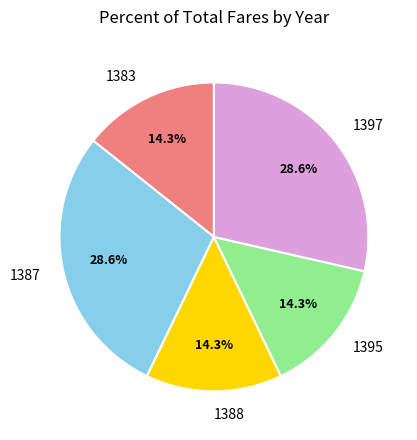

Approximately how many times larger is the value at 1383 compared to 1395?

1.0